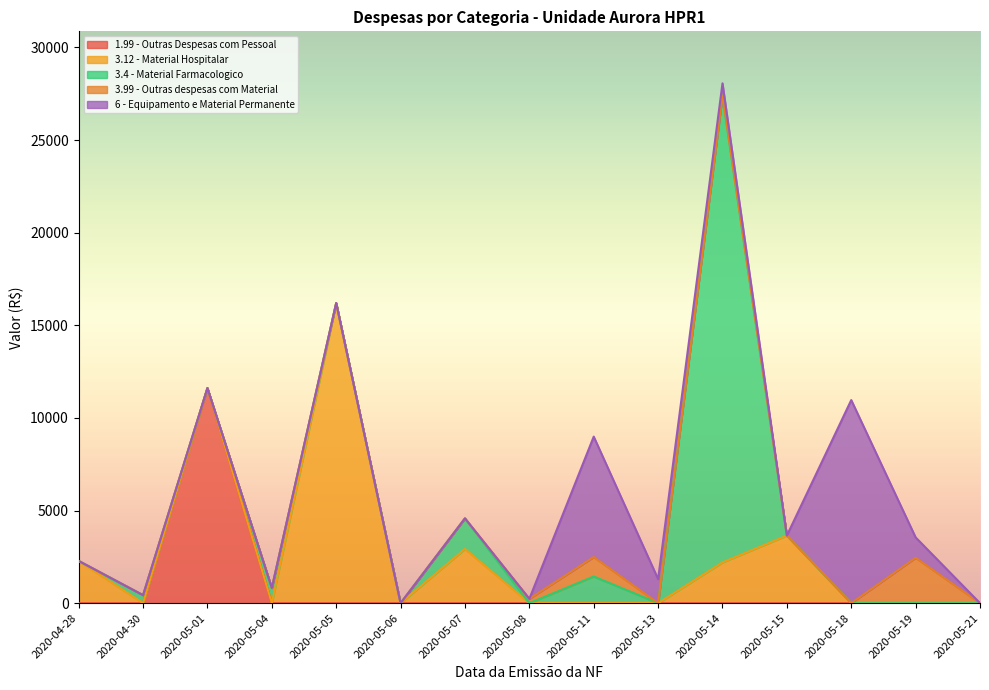

What is the total value across all series at 2020-05-13?

1300.2